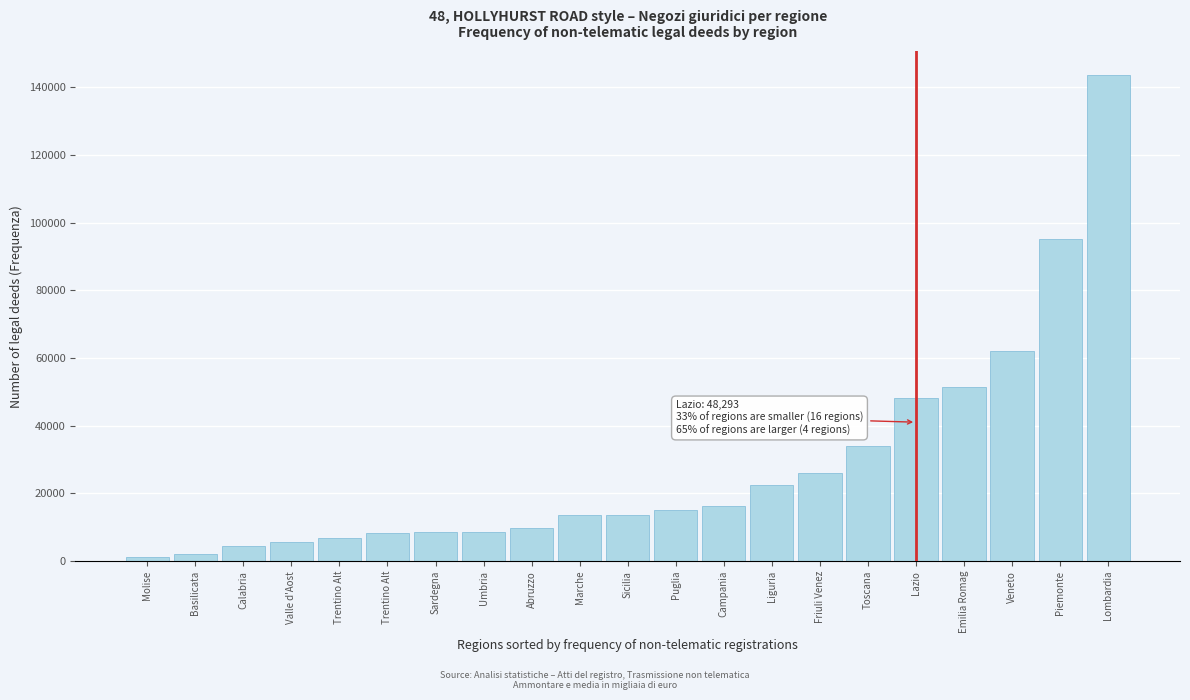

How many values are below 13771?

10